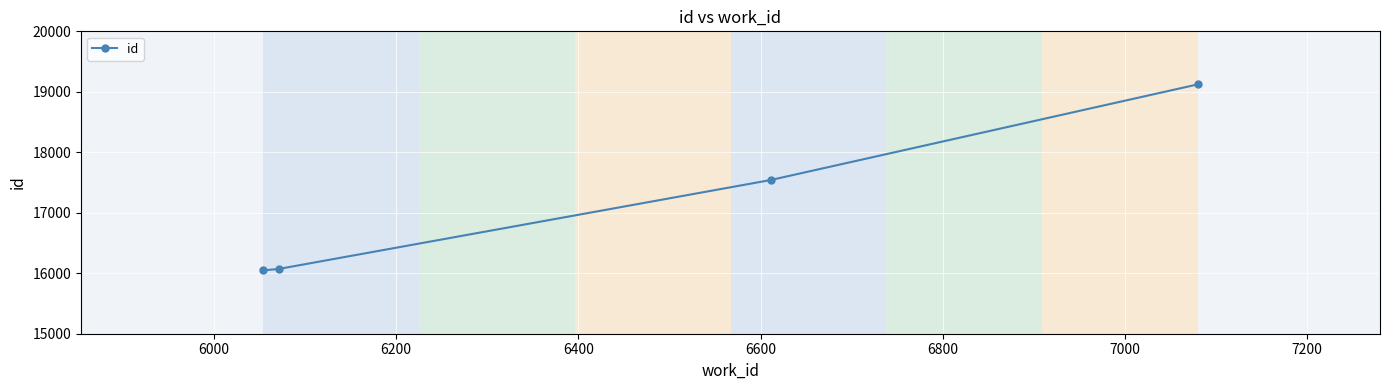

What is the difference between the second highest and minimum values?

1494